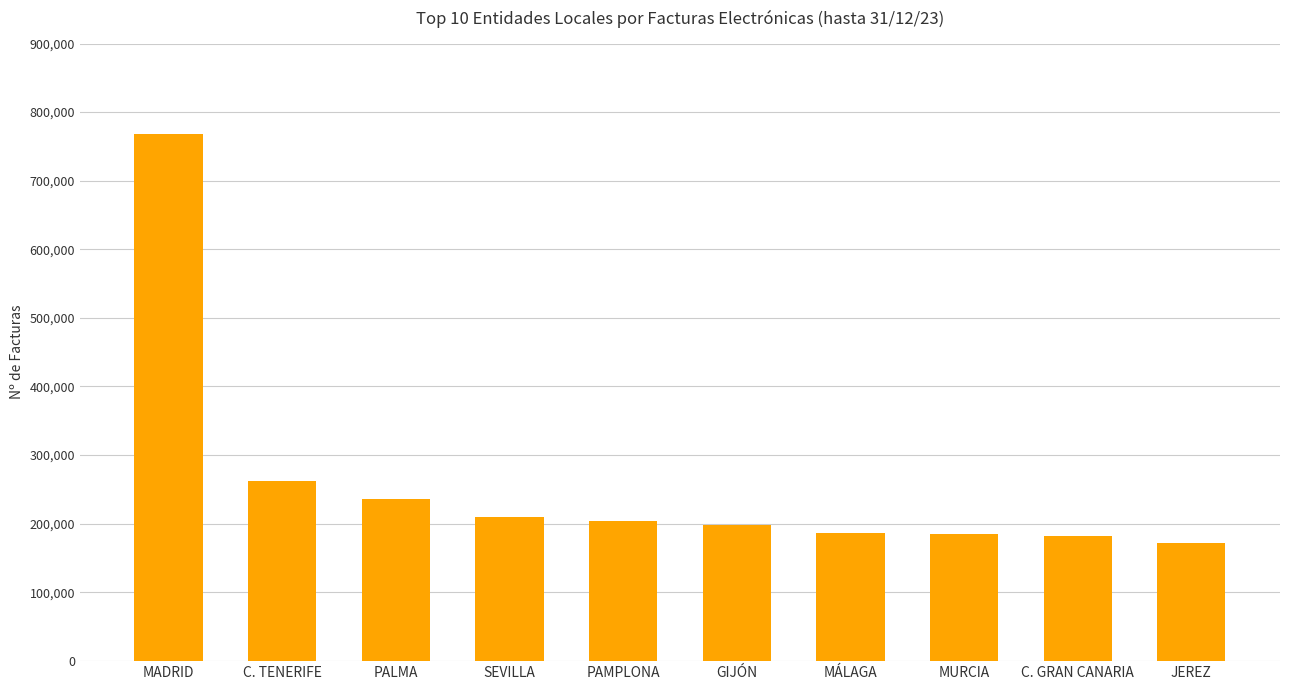

Where is the data nearest to the value 469761?

C. TENERIFE